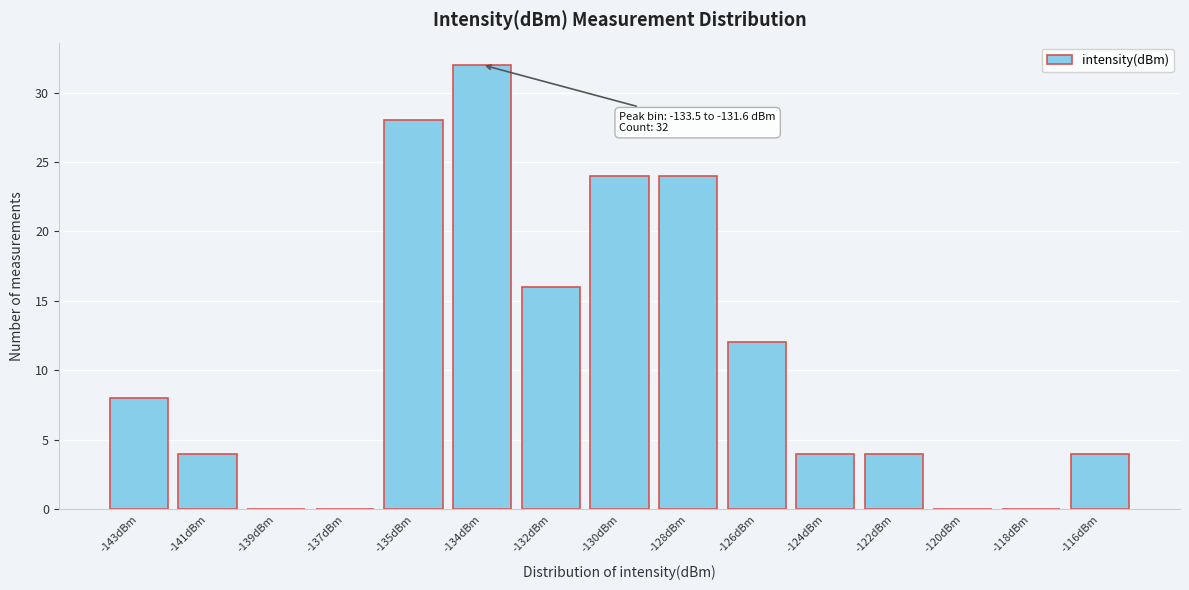

Reading left to right, transcribe all the data shown in this chart.

-143dBm=8	-141dBm=4	-139dBm=0	-137dBm=0	-135dBm=28	-134dBm=32	-132dBm=16	-130dBm=24	-128dBm=24	-126dBm=12	-124dBm=4	-122dBm=4	-120dBm=0	-118dBm=0	-116dBm=4